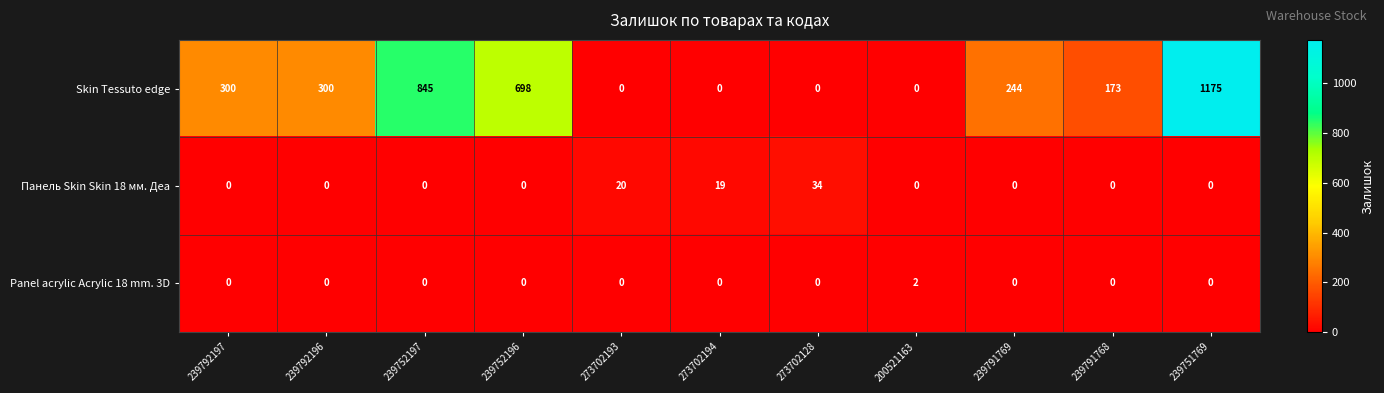

What is the total value across all series at 239792197?

300